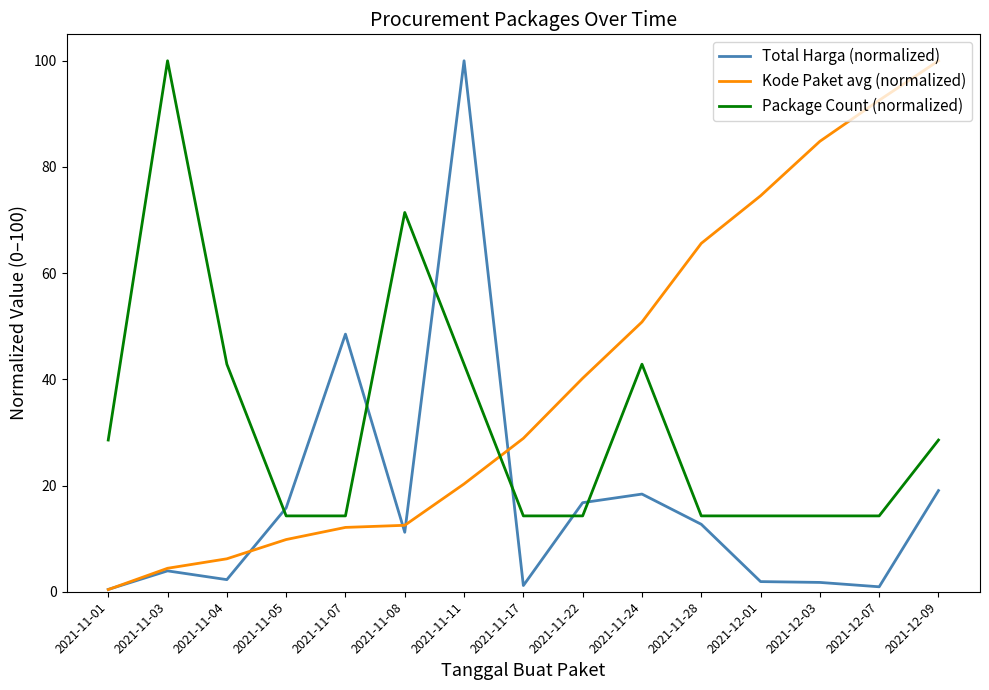

Is it true that Kode Paket avg (normalized) equals 74.6 at 2021-12-01?

True